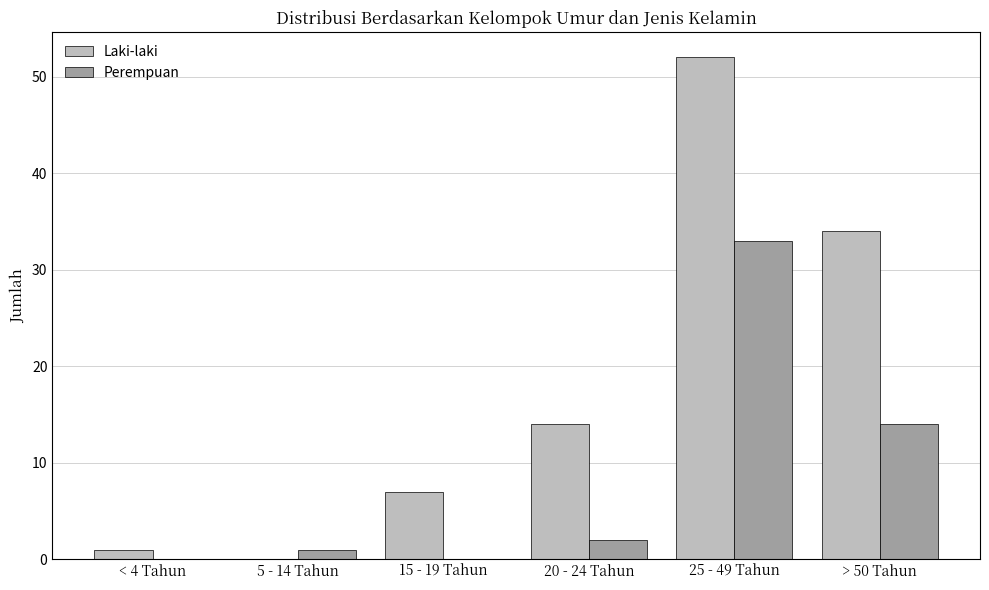

Which series has the largest total across all categories?

Laki-laki